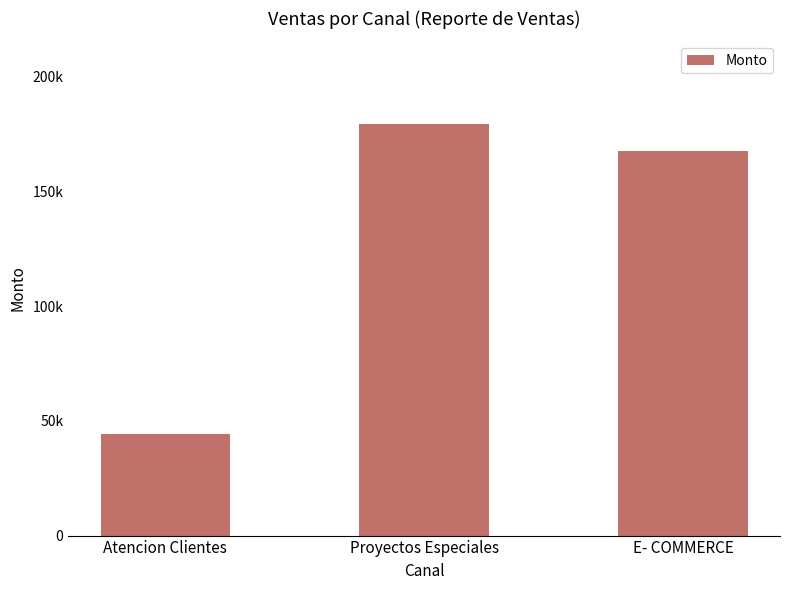

Does the chart contain any negative values?

No